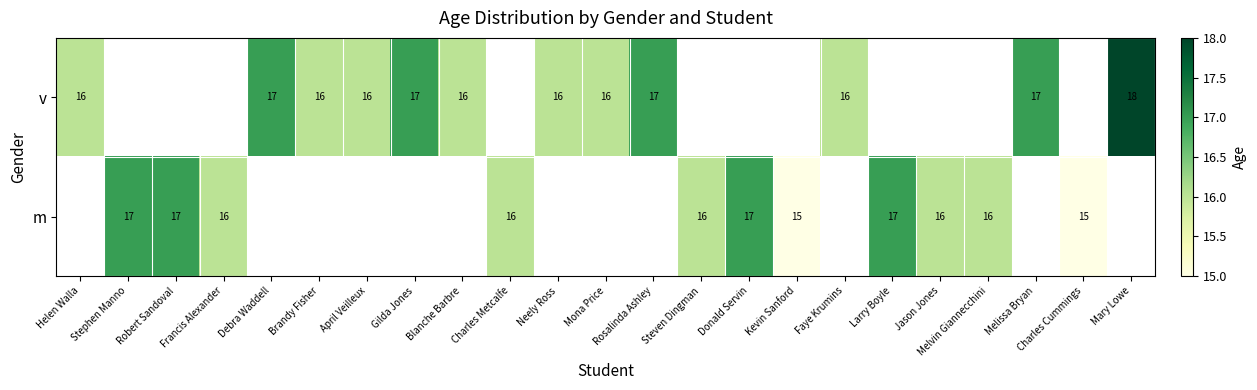

True or false: v has a value of 16 at Mona Price.

True